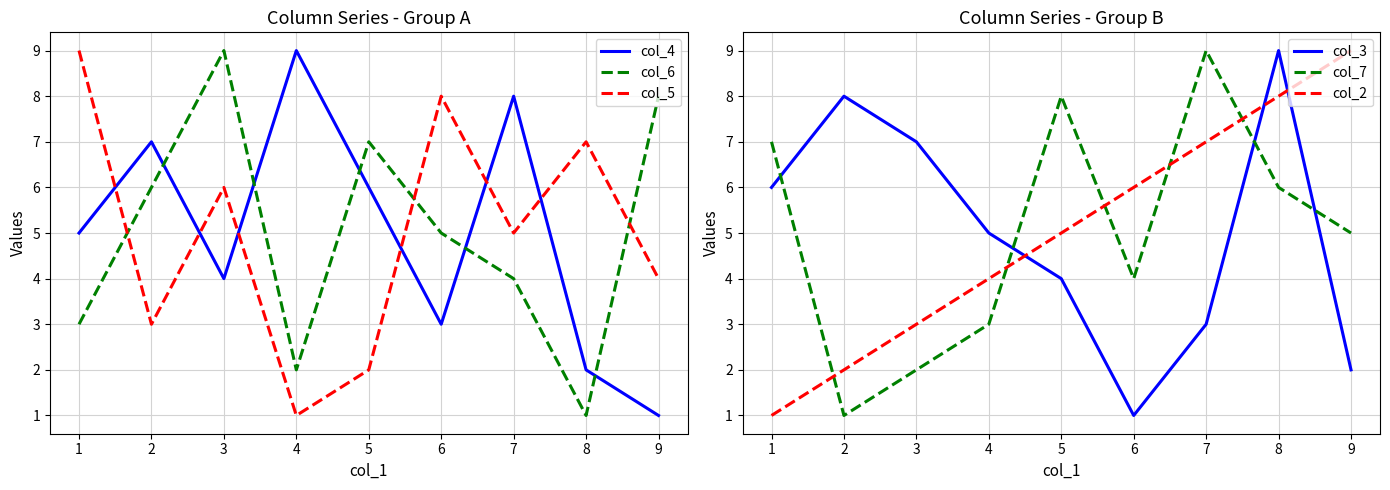

What are all the series names shown in the legend?

col_4, col_6, col_5, col_3, col_7, col_2